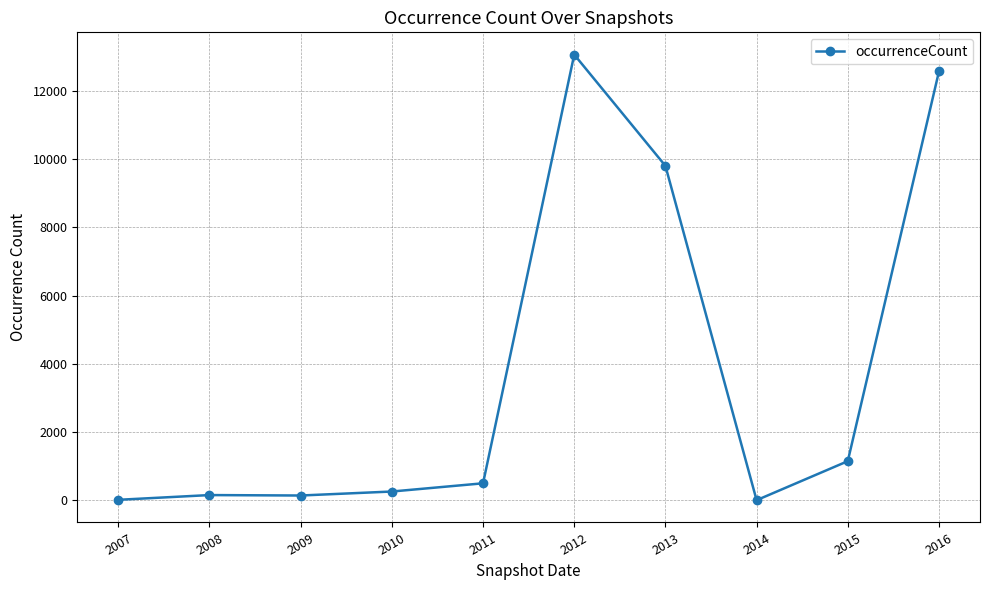

What is the sum of all values?

37653